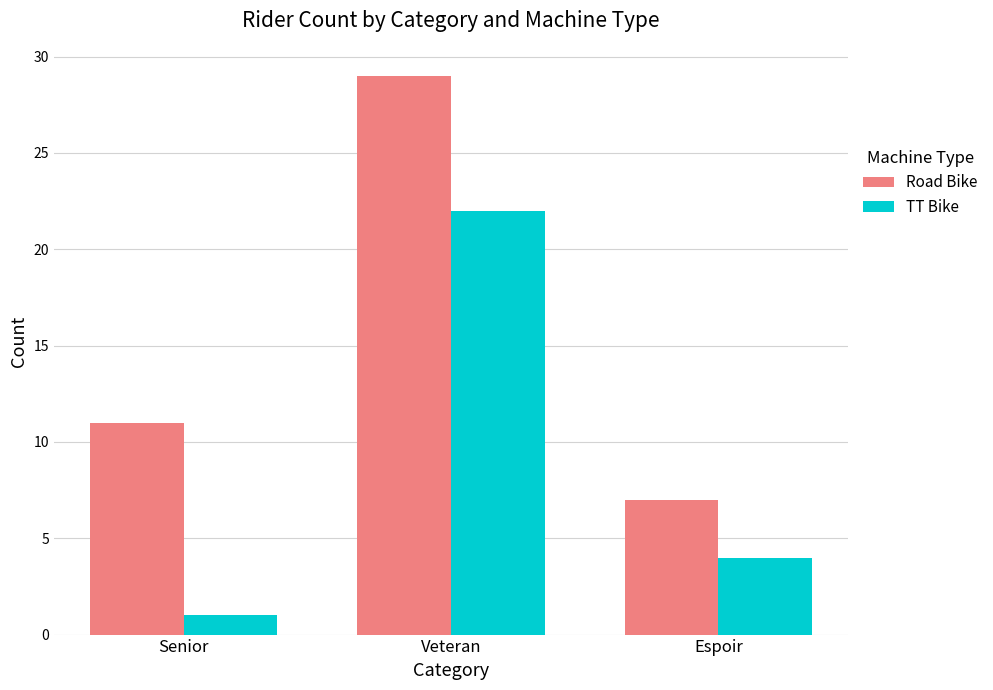

At how many categories does at least one series exceed 23?

1